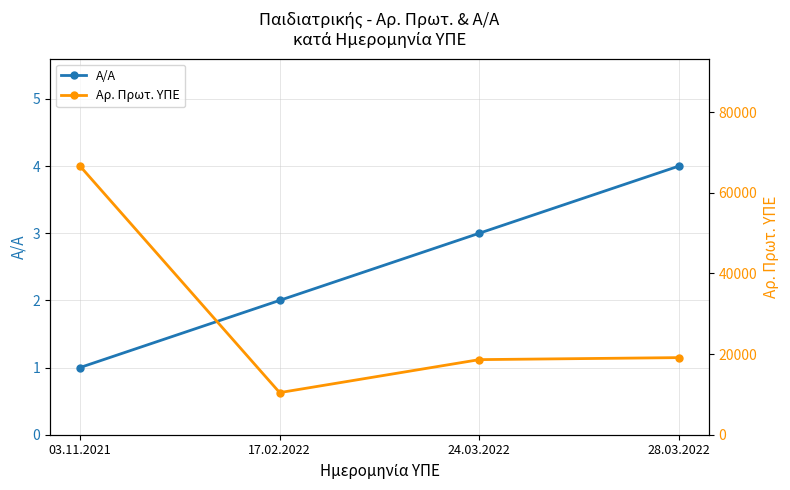

Rank the series by their average value, from lowest to highest.

Α/Α, Αρ. Πρωτ. ΥΠΕ